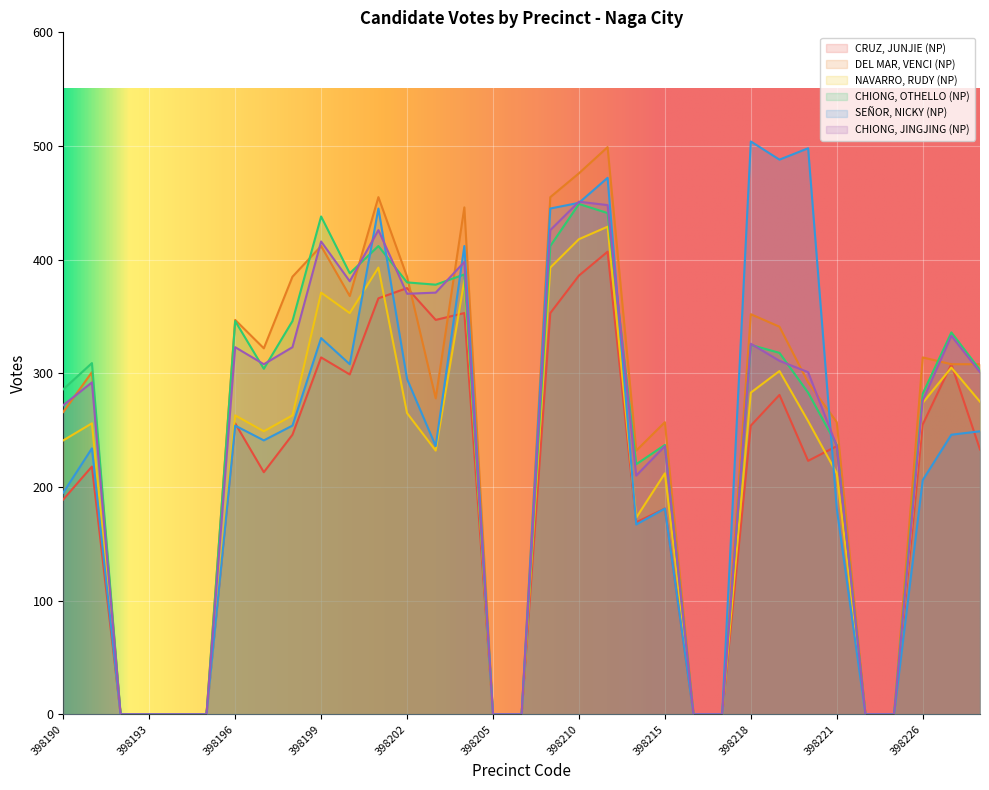

Does the chart display data point markers on the line(s)?

No